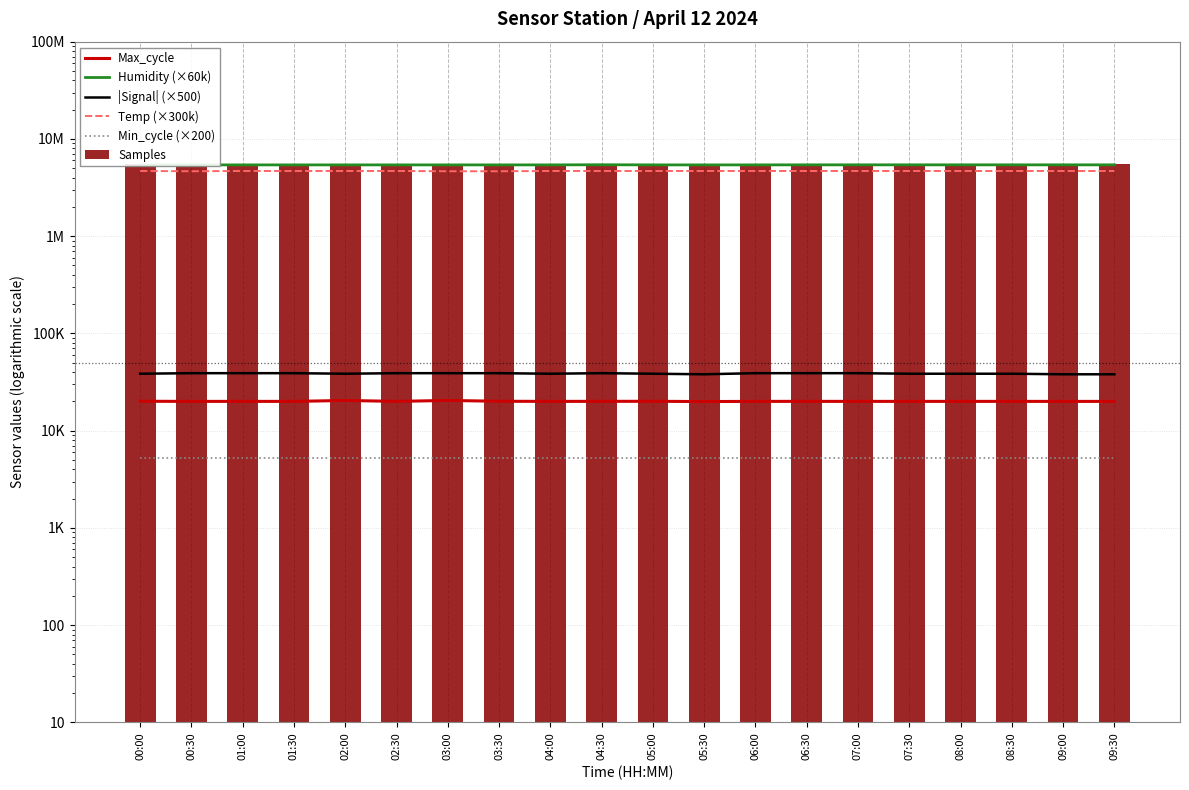

Which has a higher value, 04:00 or 02:00?

02:00